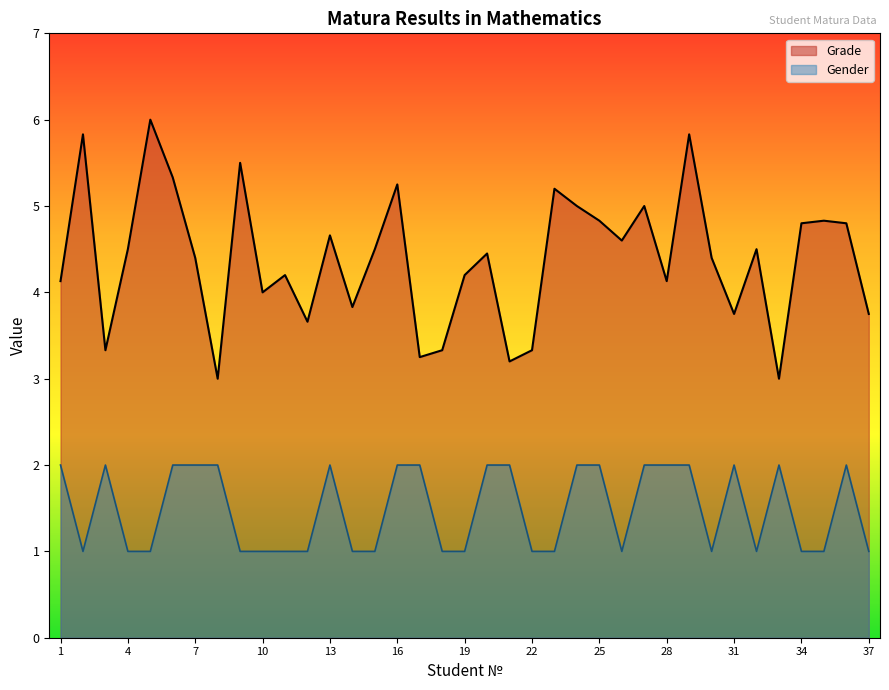

The Gender series shows 1.0 at 9. True or false?

True